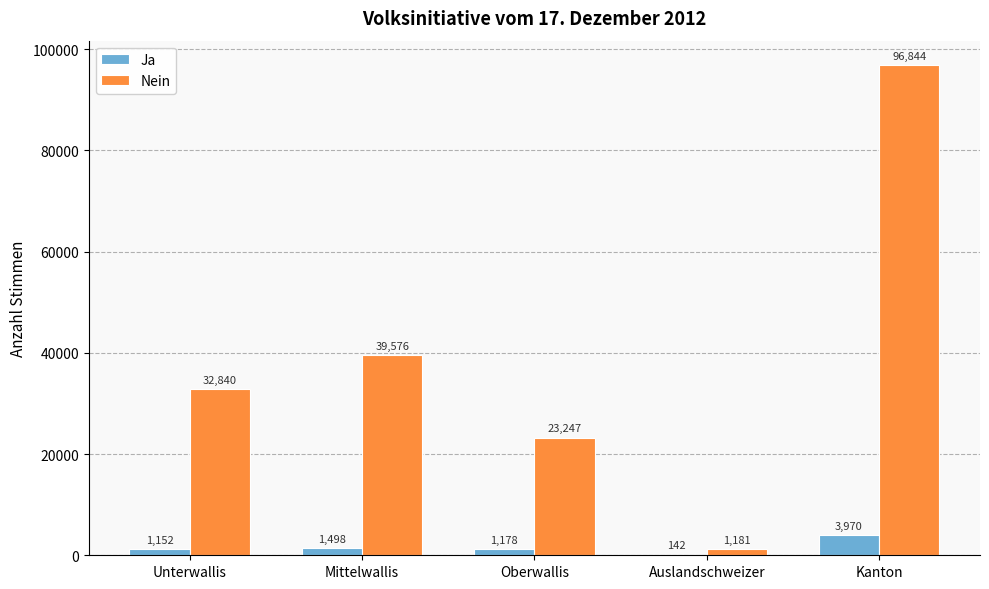

What value does the Ja series have at Auslandschweizer?

142